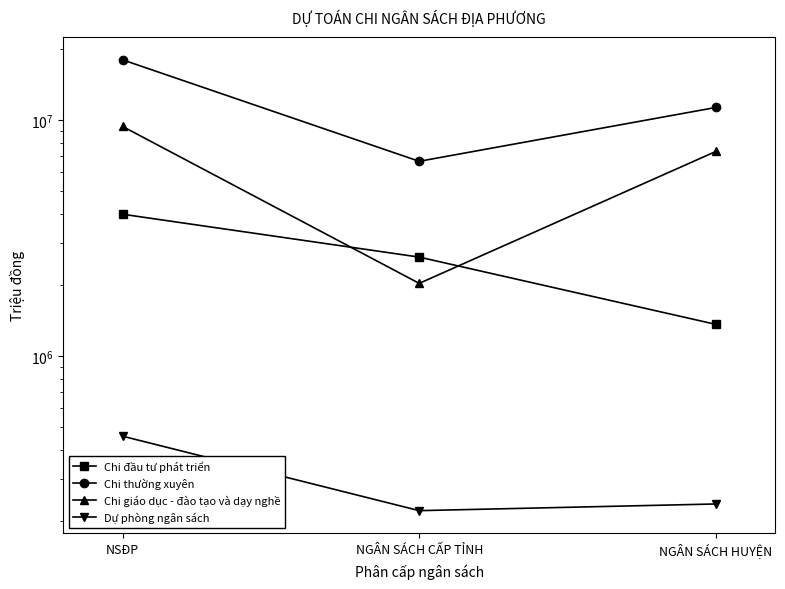

How many Chi đầu tư phát triển values are between 1360000 and 3980950?

3